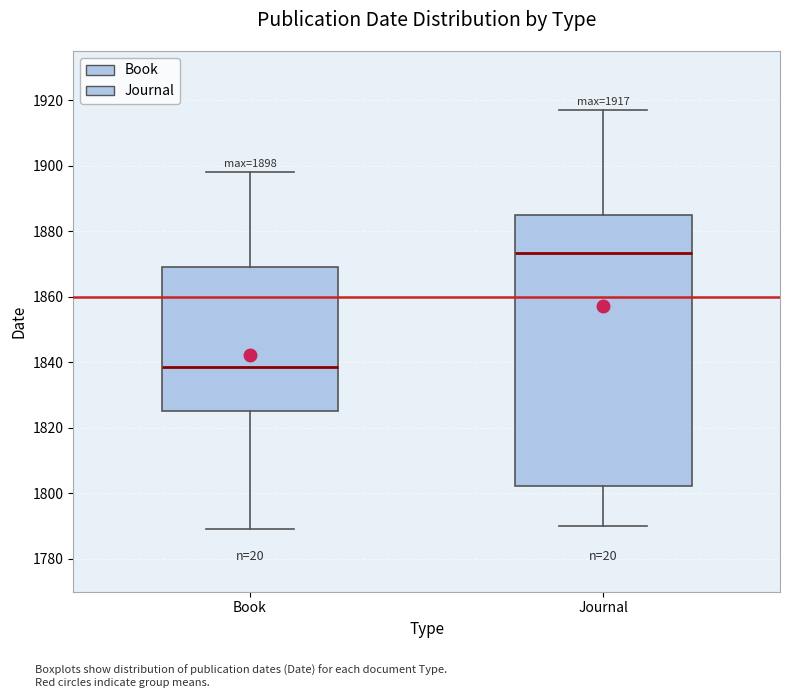

Which box is the tallest, from its lower edge to its upper edge?

Journal